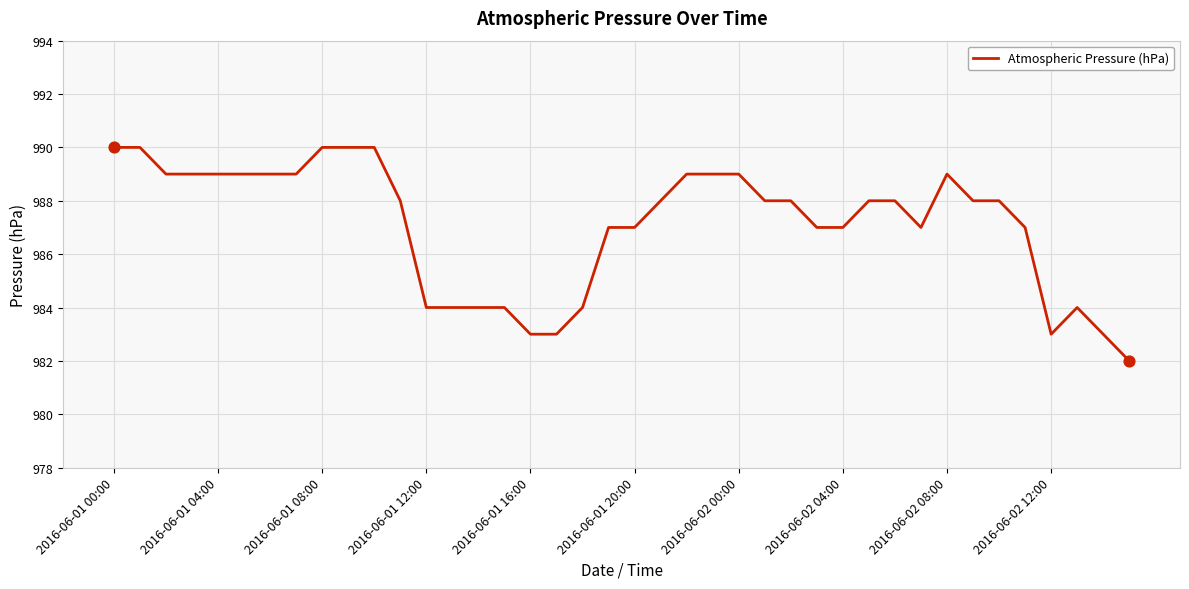

What is the maximum value shown in the chart?

990